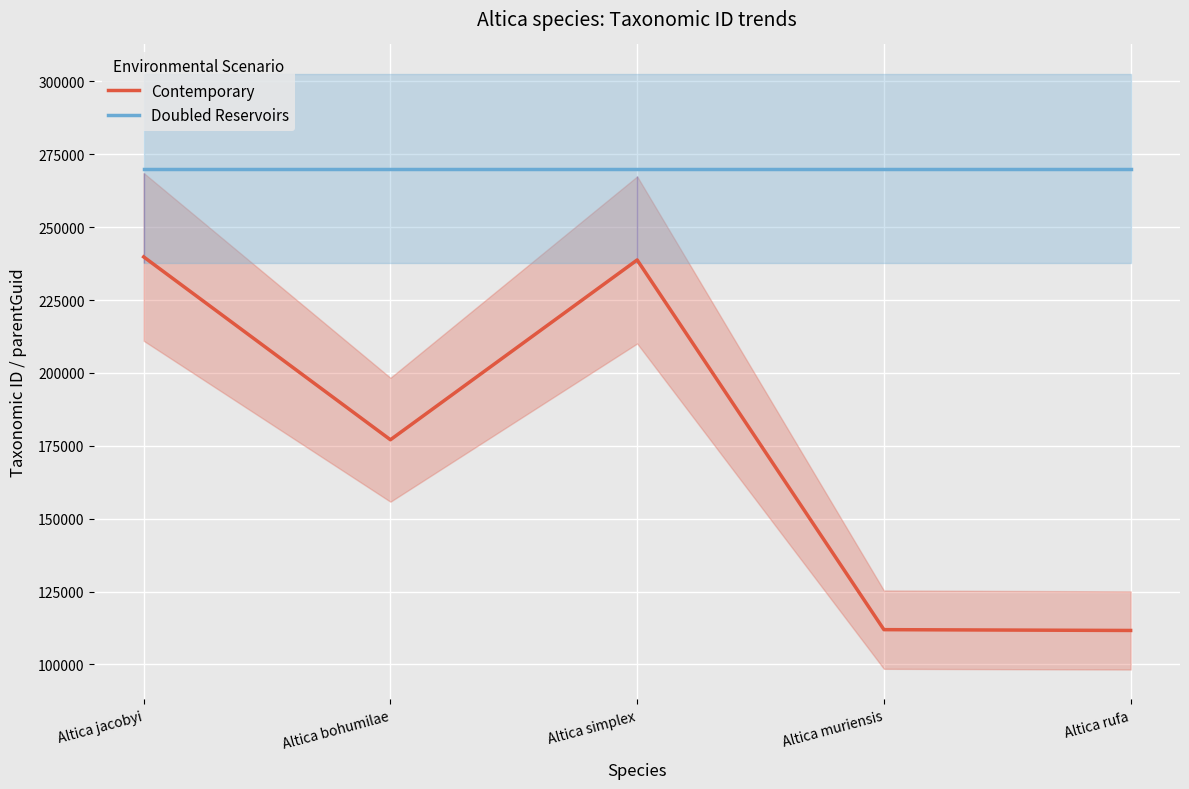

What is the label of the 4th point from the left?

Altica muriensis